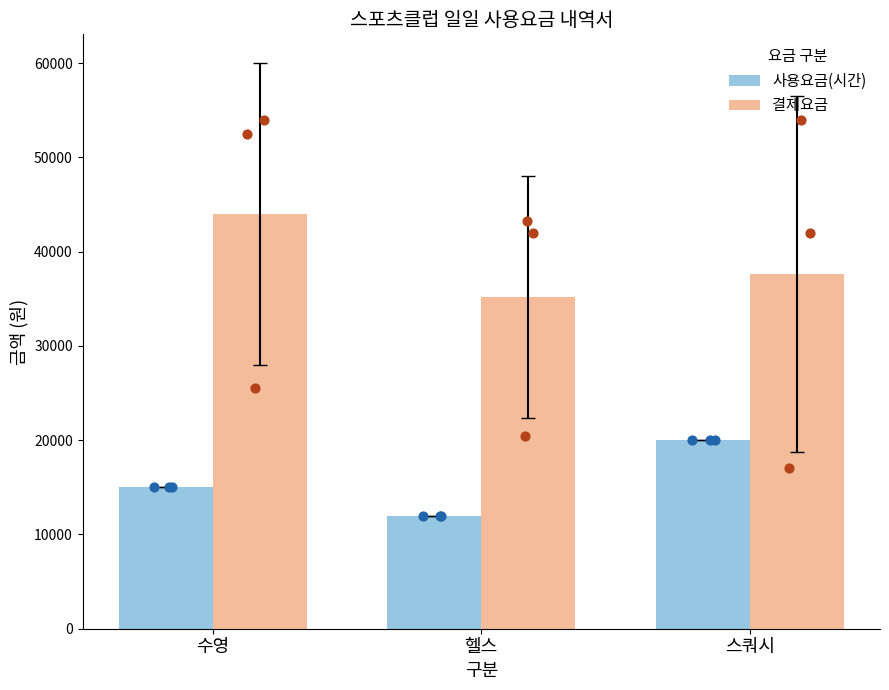

What are all the series names shown in the legend?

사용요금(시간), 결제요금